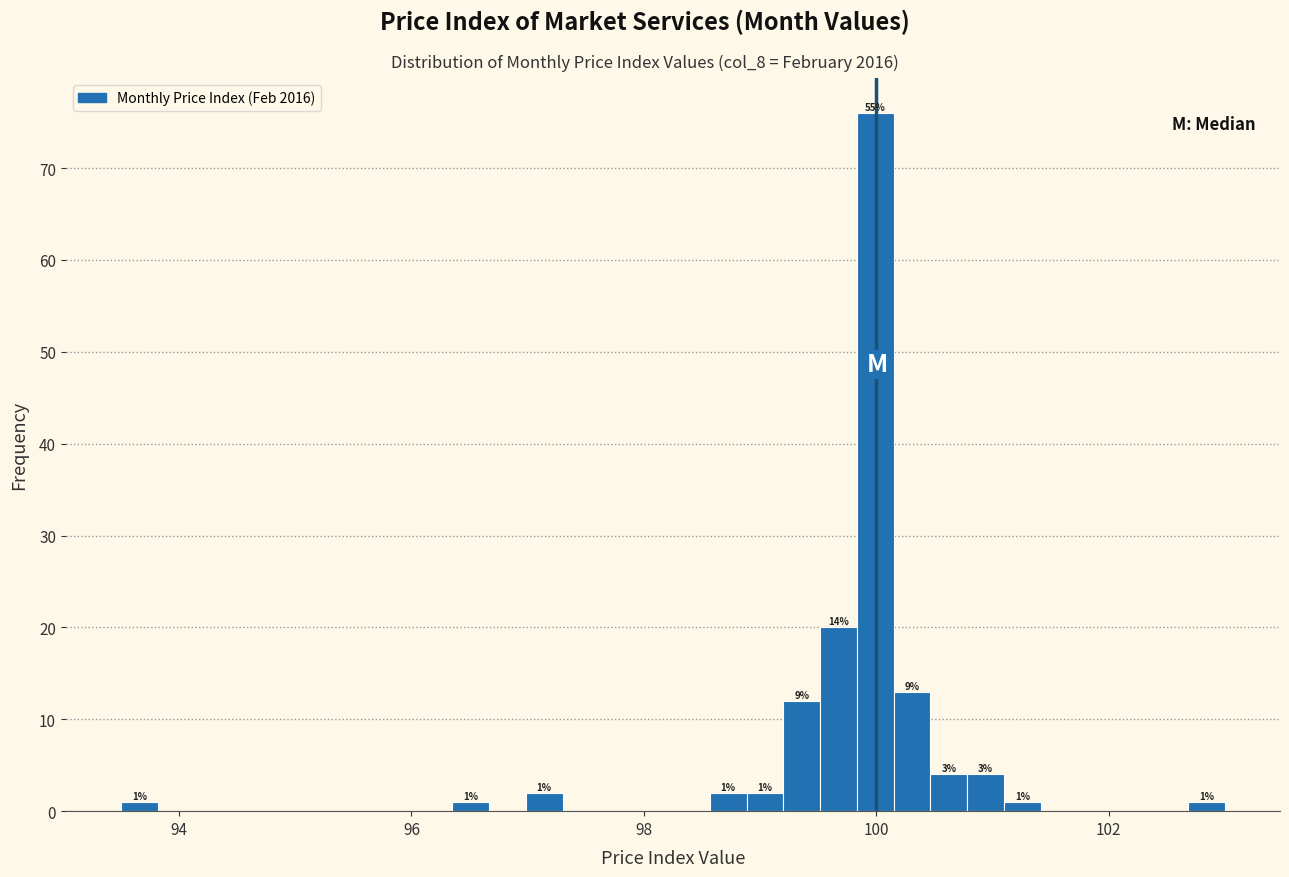

Around what value on the x-axis is the tallest bar? Give the approximate position of its centre, as read against the axis.

100.0